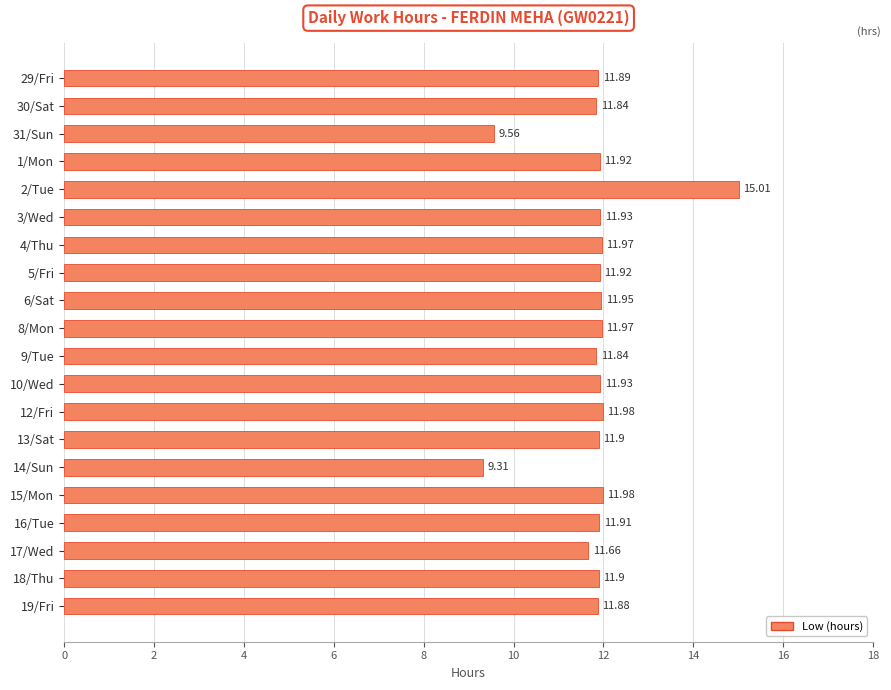

What is the average value?

11.8